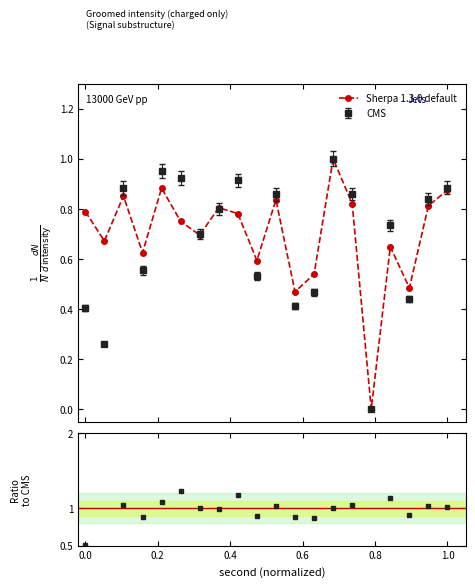

Where is the first local maximum for intensity(dBm)?

4